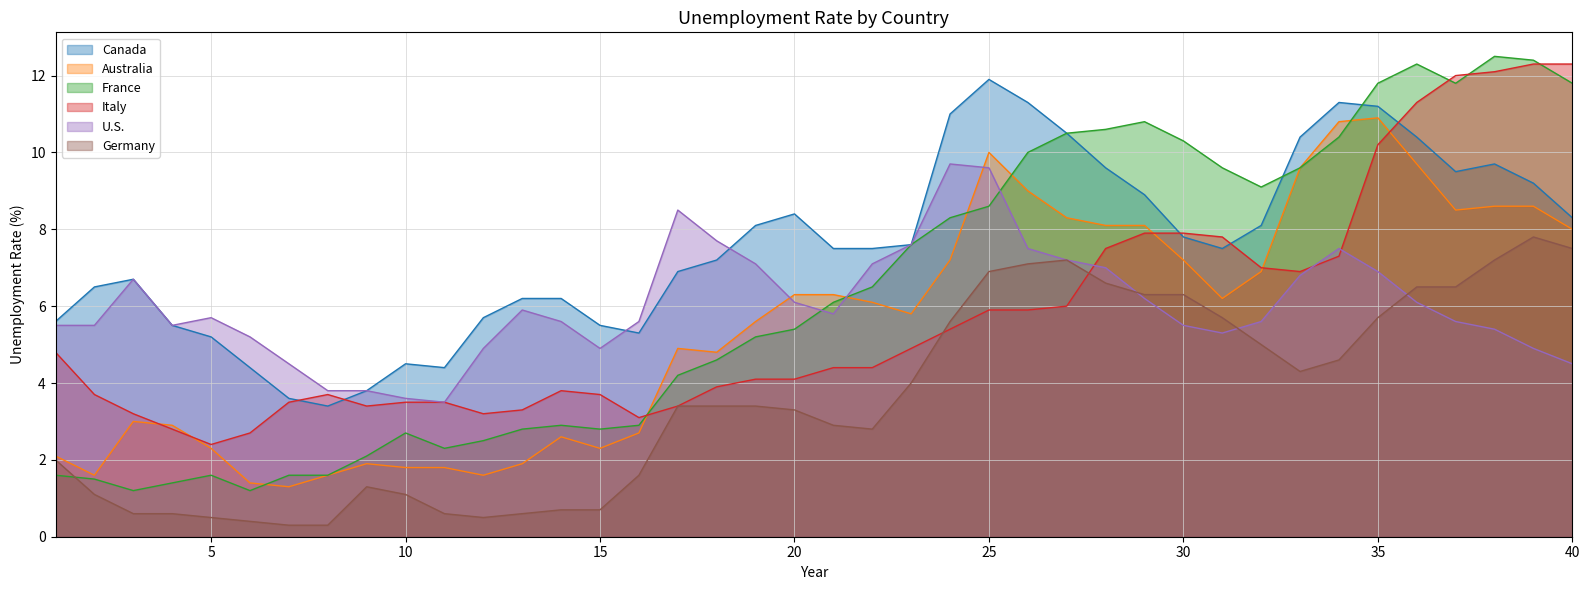

Reading left to right, extract all data points from this chart.

Canada: 5.6	6.5	6.7	5.5	5.2	4.4	3.6	3.4	3.8	4.5	4.4	5.7	6.2	6.2	5.5	5.3	6.9	7.2	8.1	8.4	7.5	7.5	7.6	11.0	11.9	11.3	10.5	9.6	8.9	7.8	7.5	8.1	10.4	11.3	11.2	10.4	9.5	9.7	9.2	8.3
Australia: 2.1	1.6	3.0	2.9	2.3	1.4	1.3	1.6	1.9	1.8	1.8	1.6	1.9	2.6	2.3	2.7	4.9	4.8	5.6	6.3	6.3	6.1	5.8	7.2	10.0	9.0	8.3	8.1	8.1	7.2	6.2	6.9	9.6	10.8	10.9	9.7	8.5	8.6	8.6	8.0
France: 1.6	1.5	1.2	1.4	1.6	1.2	1.6	1.6	2.1	2.7	2.3	2.5	2.8	2.9	2.8	2.9	4.2	4.6	5.2	5.4	6.1	6.5	7.6	8.3	8.6	10.0	10.5	10.6	10.8	10.3	9.6	9.1	9.6	10.4	11.8	12.3	11.8	12.5	12.4	11.8
Italy: 4.8	3.7	3.2	2.8	2.4	2.7	3.5	3.7	3.4	3.5	3.5	3.2	3.3	3.8	3.7	3.1	3.4	3.9	4.1	4.1	4.4	4.4	4.9	5.4	5.9	5.9	6.0	7.5	7.9	7.9	7.8	7.0	6.9	7.3	10.2	11.3	12.0	12.1	12.3	12.3
U.S.: 5.5	5.5	6.7	5.5	5.7	5.2	4.5	3.8	3.8	3.6	3.5	4.9	5.9	5.6	4.9	5.6	8.5	7.7	7.1	6.1	5.8	7.1	7.6	9.7	9.6	7.5	7.2	7.0	6.2	5.5	5.3	5.6	6.8	7.5	6.9	6.1	5.6	5.4	4.9	4.5
Germany: 2.0	1.1	0.6	0.6	0.5	0.4	0.3	0.3	1.3	1.1	0.6	0.5	0.6	0.7	0.7	1.6	3.4	3.4	3.4	3.3	2.9	2.8	4.0	5.6	6.9	7.1	7.2	6.6	6.3	6.3	5.7	5.0	4.3	4.6	5.7	6.5	6.5	7.2	7.8	7.5